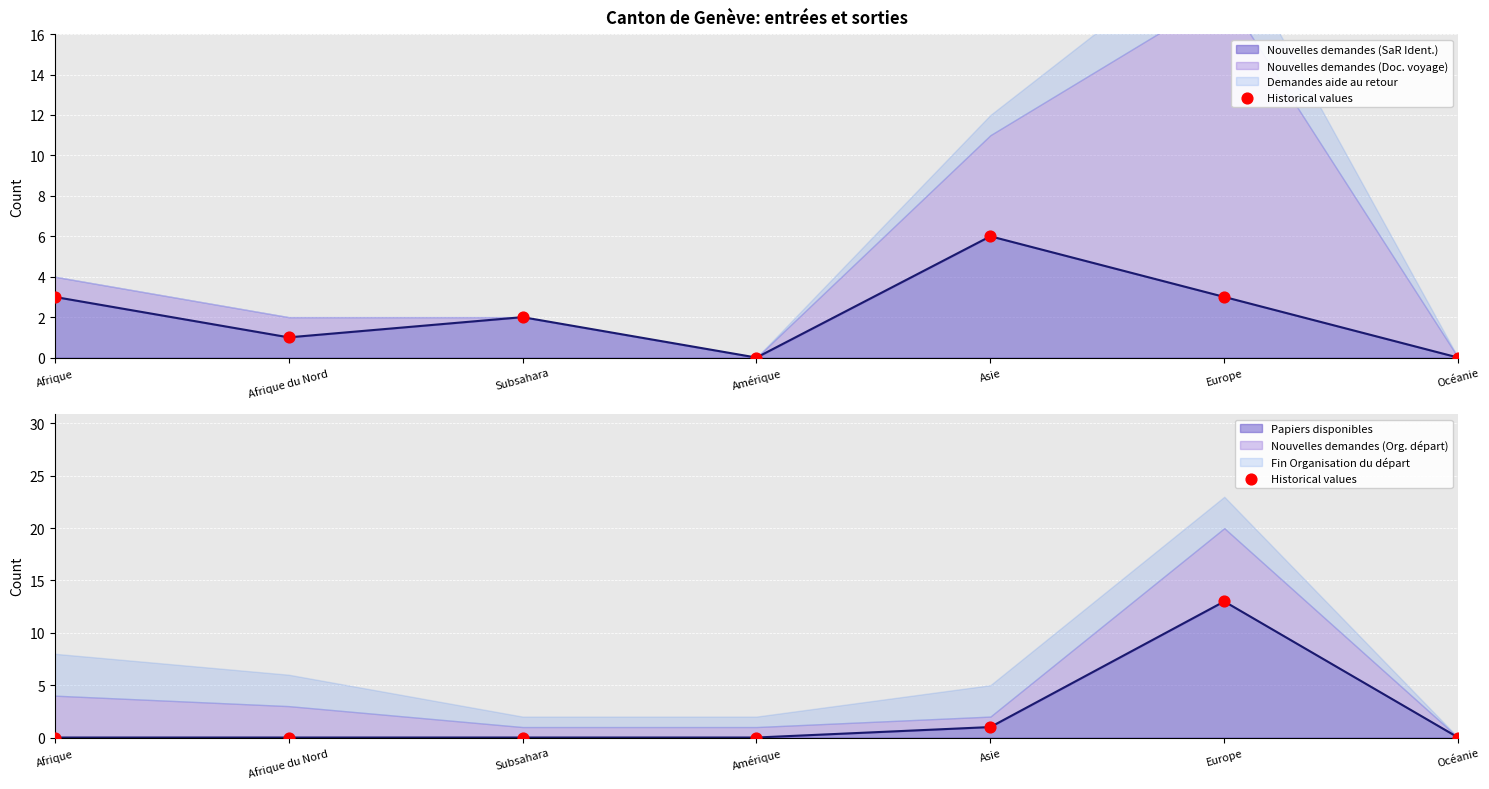

What is the change in value from Afrique du Nord to Europe?

+13